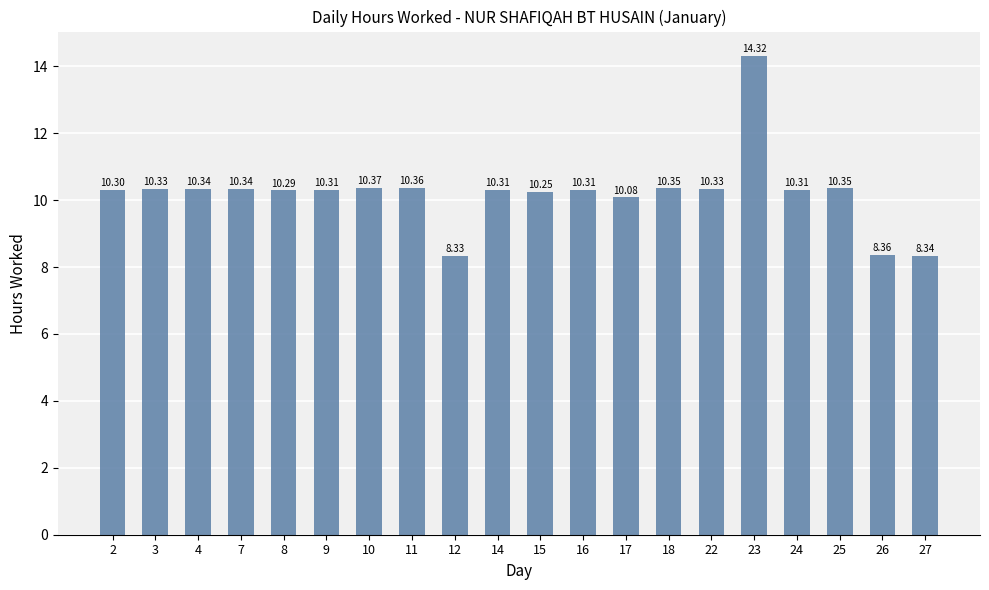

What is the ratio of the value at 10 to the value at 7?

1.0